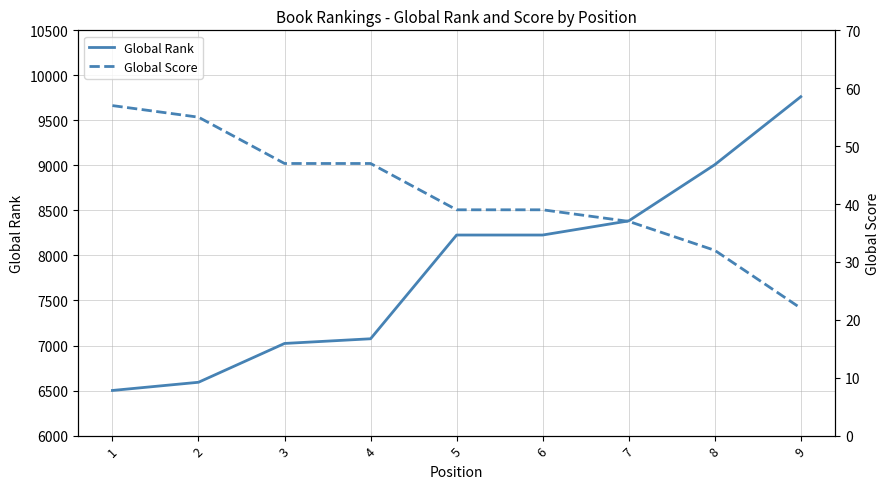

At which category does the chart reach its peak across all series?

9